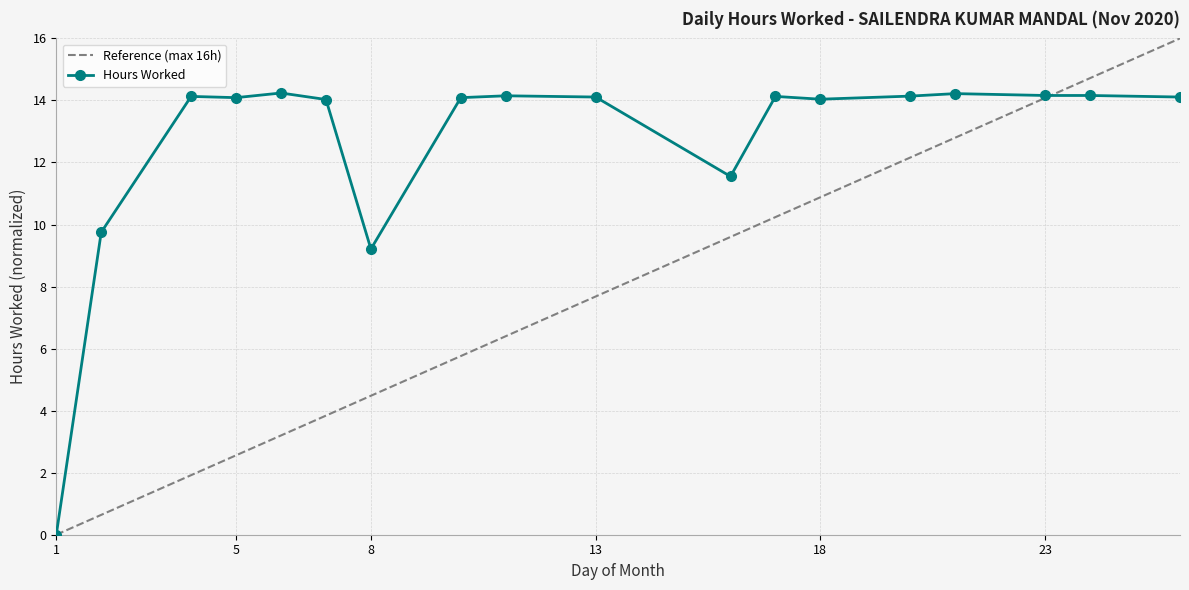

At which category does the data reach its first local valley?

5